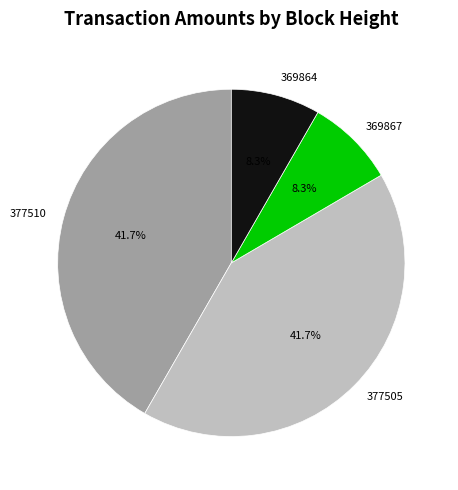

What is the ratio of the value at 377505 to the value at 377510?

1.0